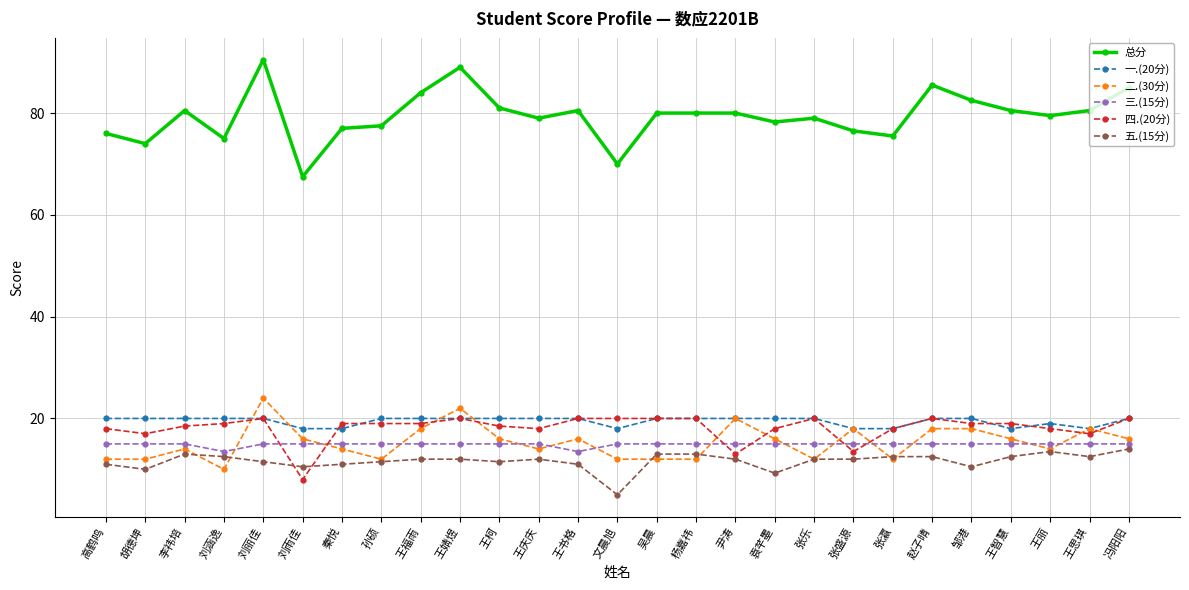

Count the number of categories in the chart.

27